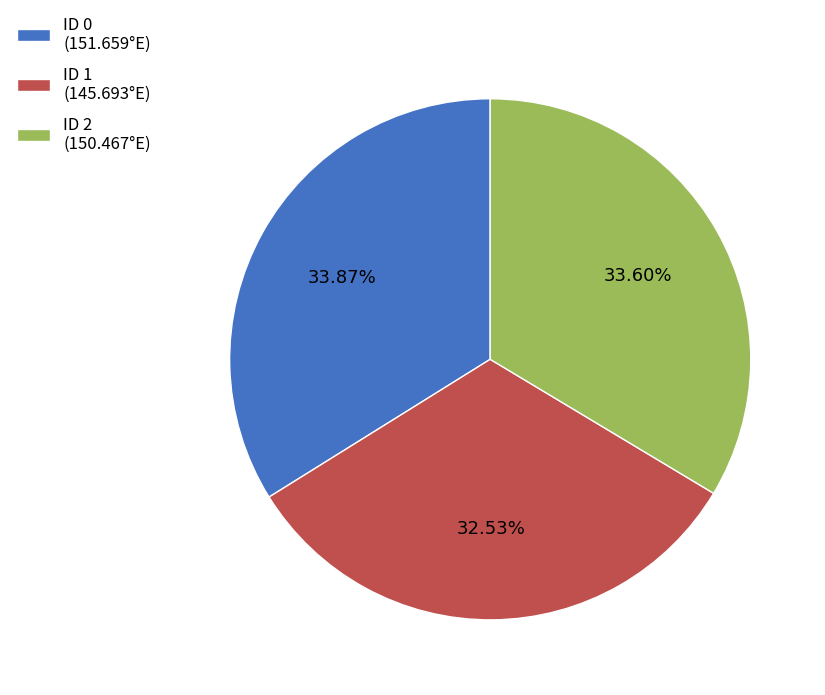

How many slices are in this pie chart?

3